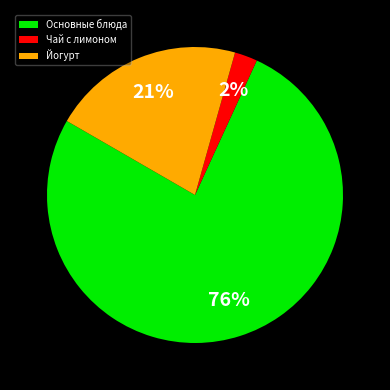

What is the majority slice?

Основные блюда